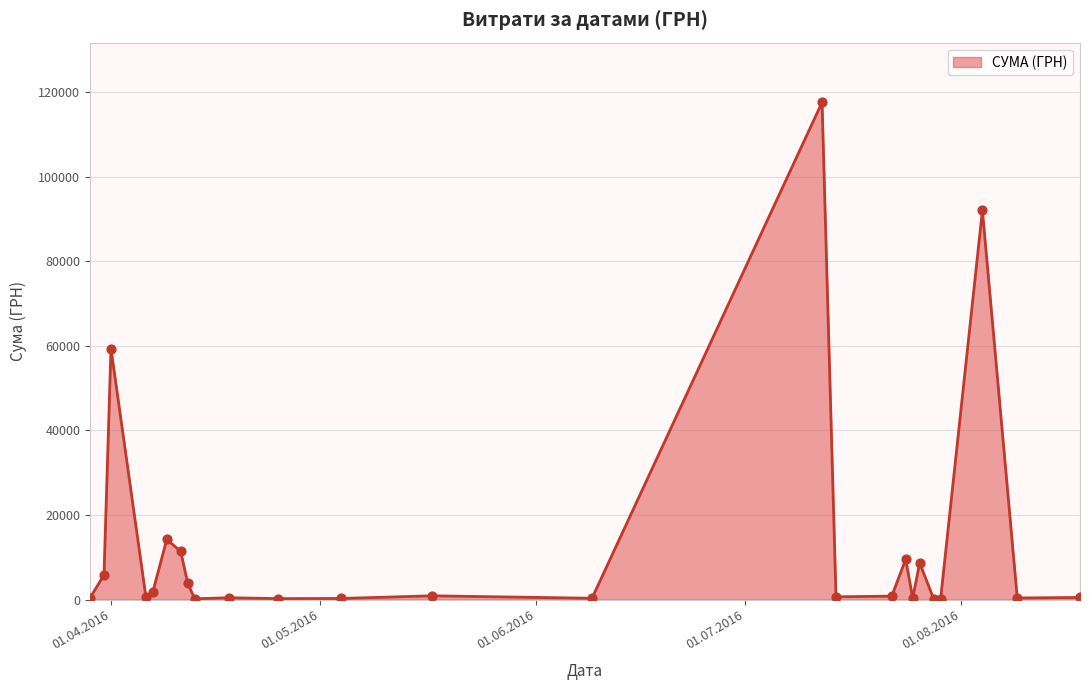

What is the difference between the maximum and minimum values?

117471.0